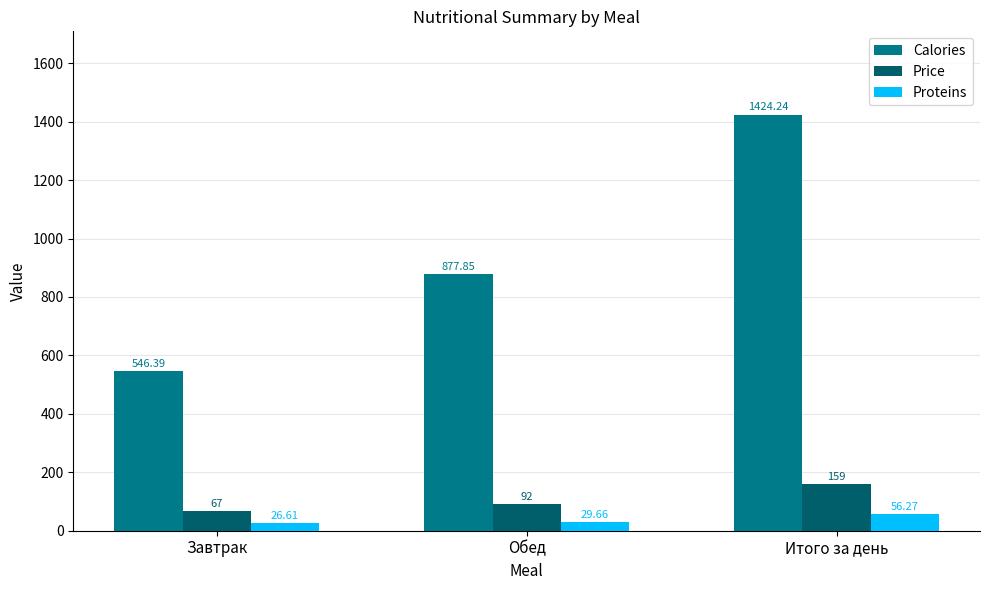

At how many categories does at least one series exceed 157?

3